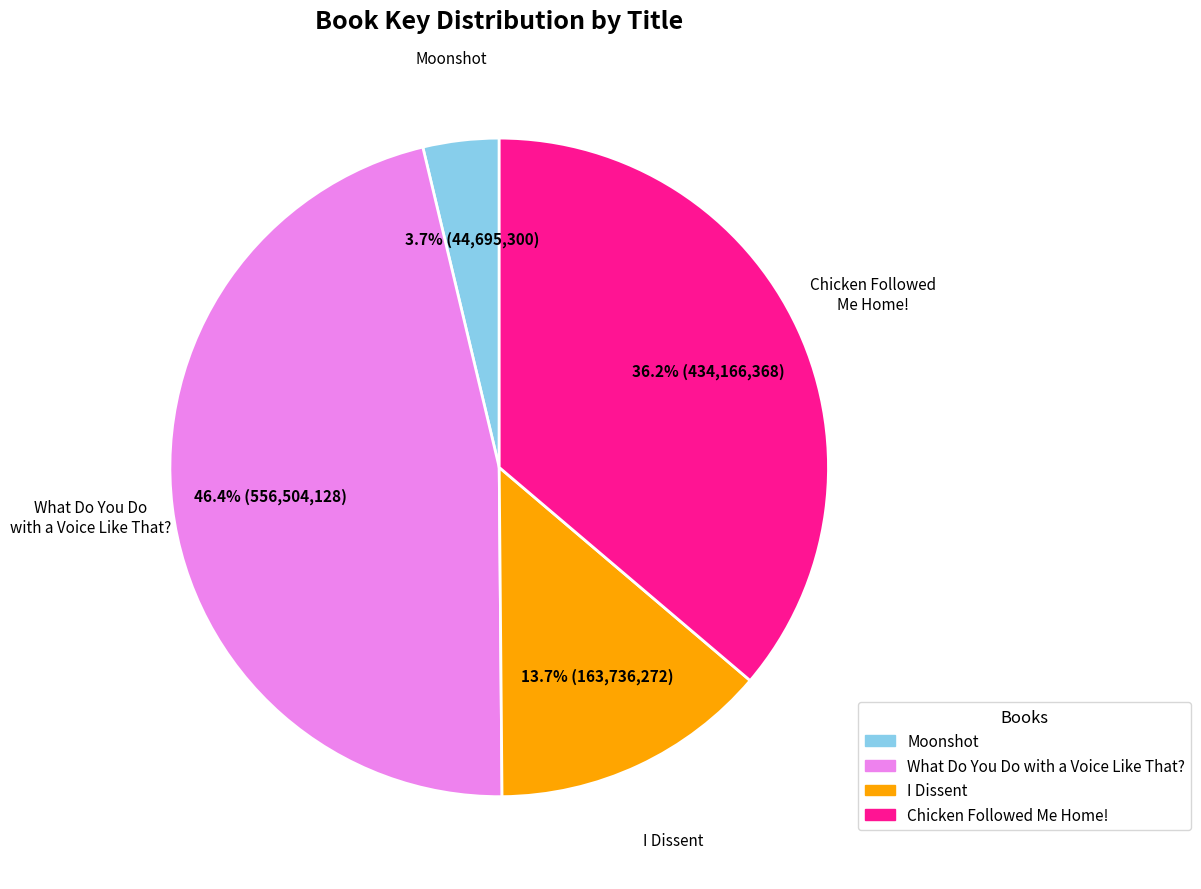

Does any single category account for the majority?

No